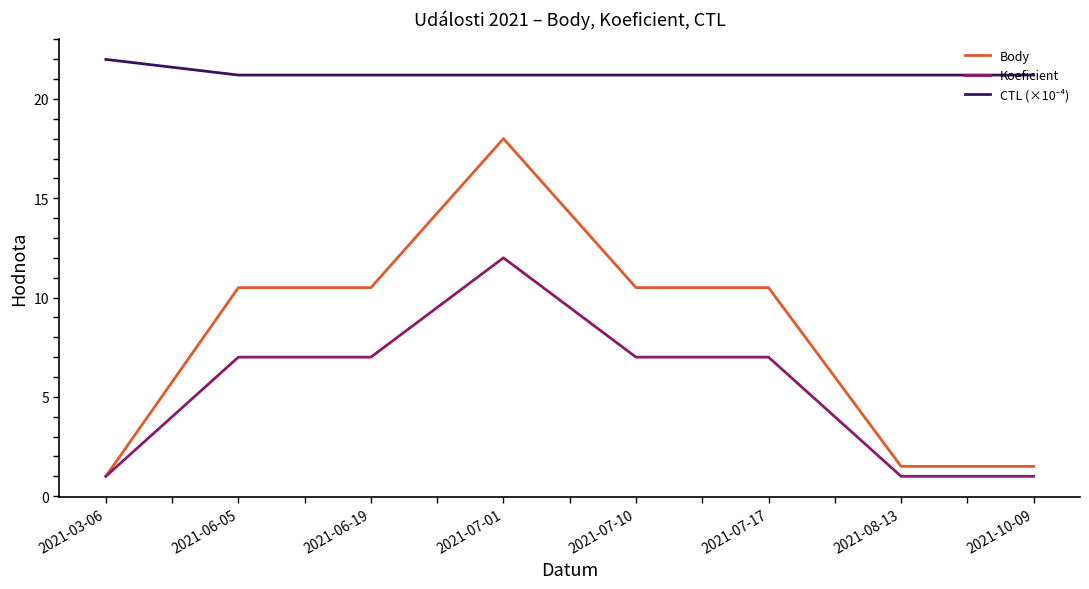

Is the value of Body at 2021-07-17 greater than the value of Koeficient at 2021-07-01?

No